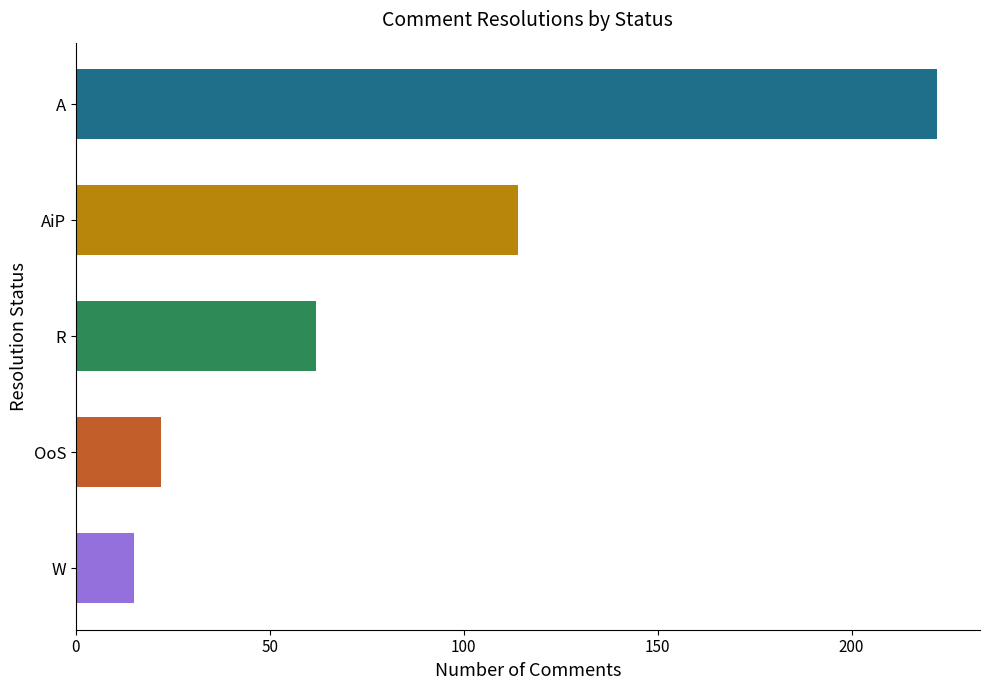

List the labels in order of value, largest first.

A, AiP, R, OoS, W